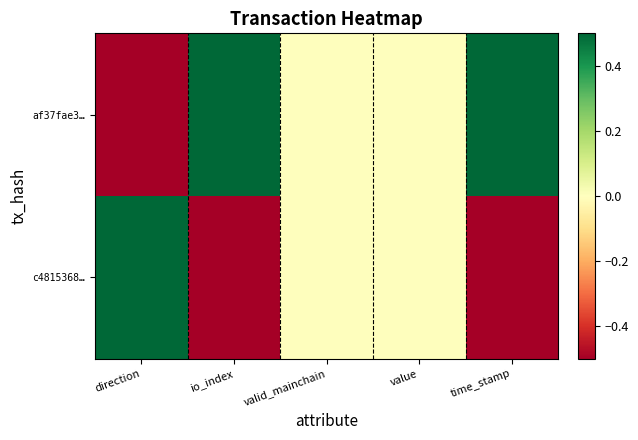

Reading right to left, what are all the values shown in this chart?

af37fae3…: time_stamp=0.5	value=0.0	valid_mainchain=0.0	io_index=0.5	direction=-0.5
c4815368…: time_stamp=-0.5	value=0.0	valid_mainchain=0.0	io_index=-0.5	direction=0.5